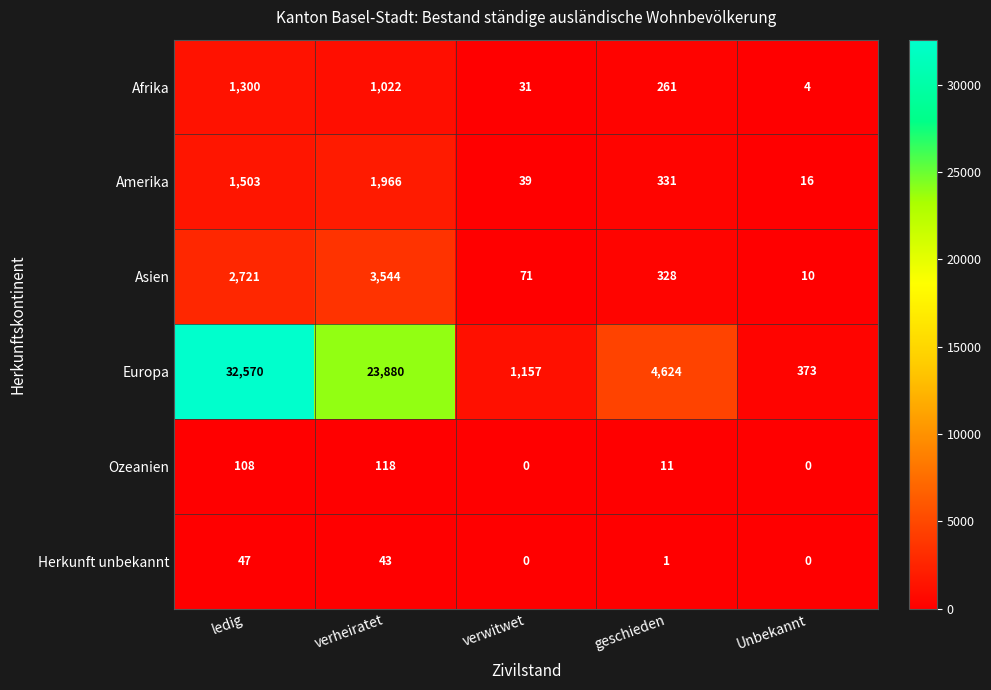

Which label corresponds to the largest value in the chart?

ledig